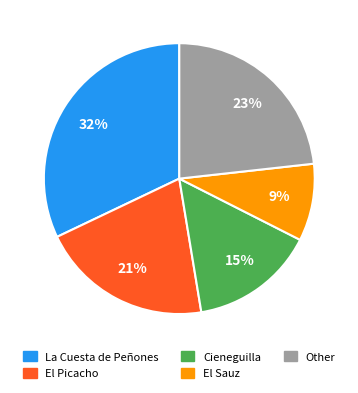

To the nearest percent, what is the average slice percentage?

20%